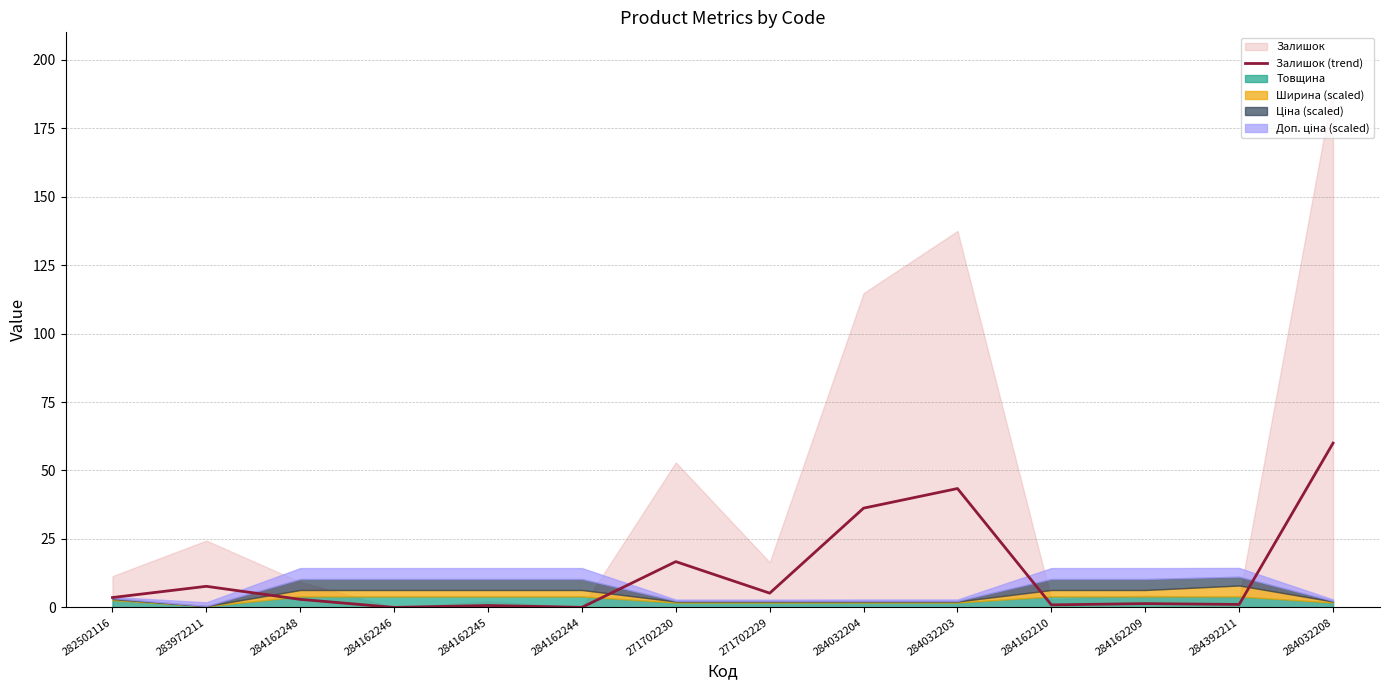

What is the label of the 3rd point from the left?

284162248